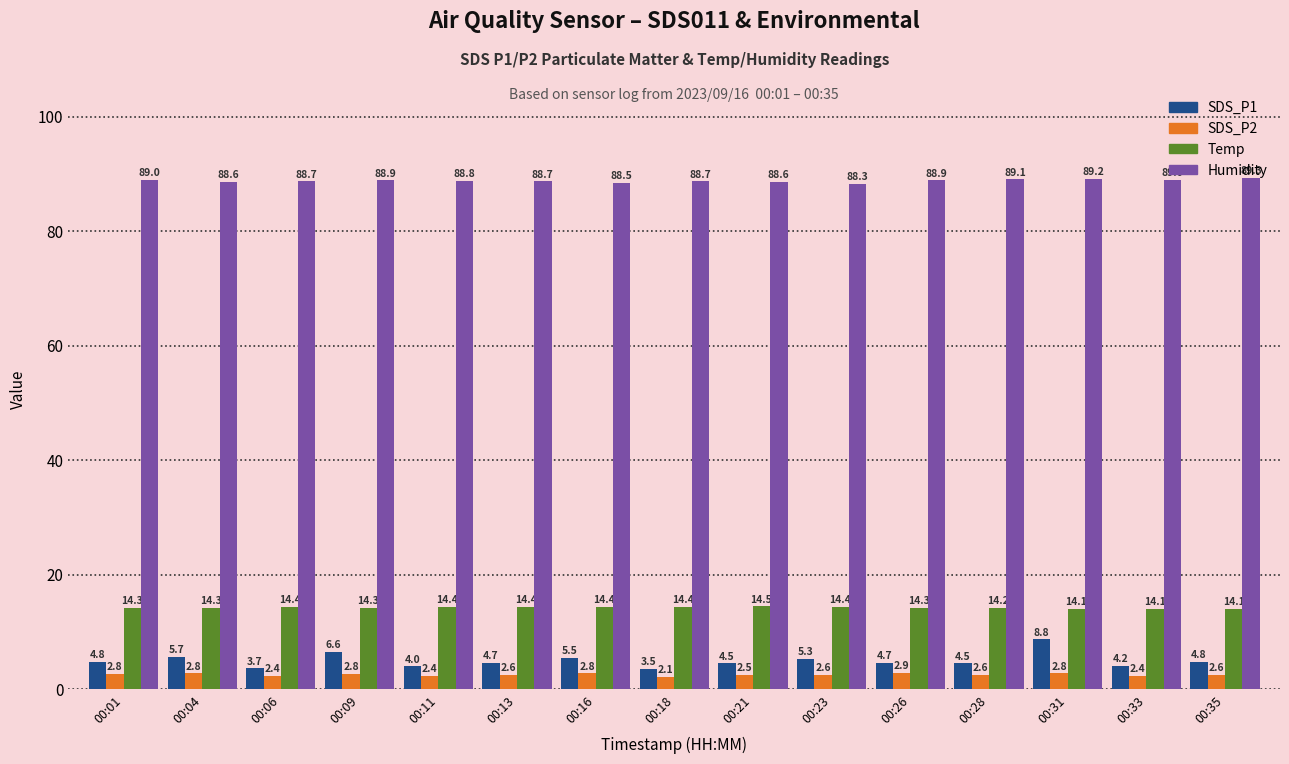

What is the difference between the SDS_P2 values at 00:18 and 00:13?

0.4